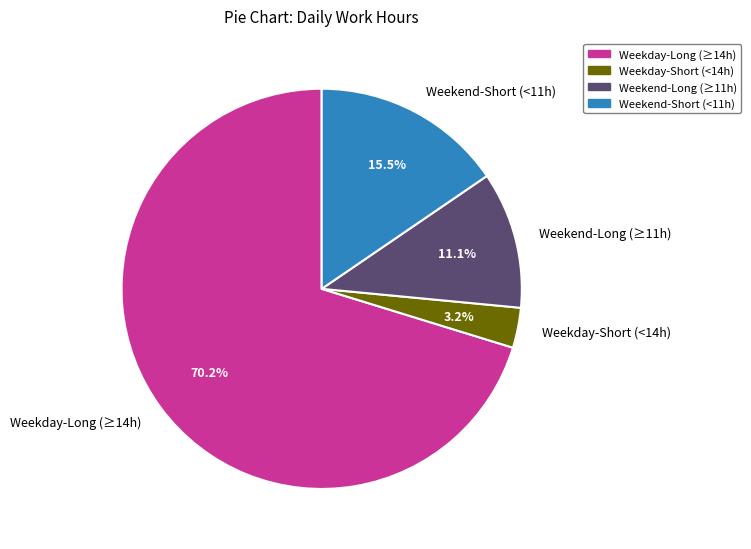

Which slice is the largest?

Weekday-Long (≥14h)